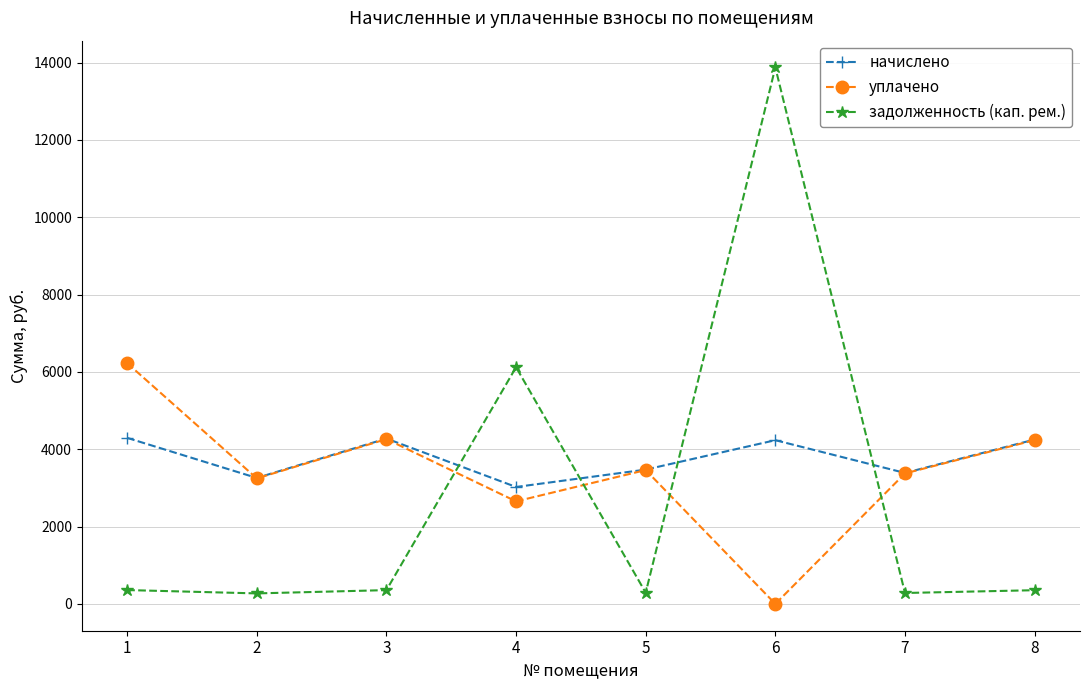

Rank the series at 1 from lowest to highest value.

задолженность (кап. рем.), начислено, уплачено